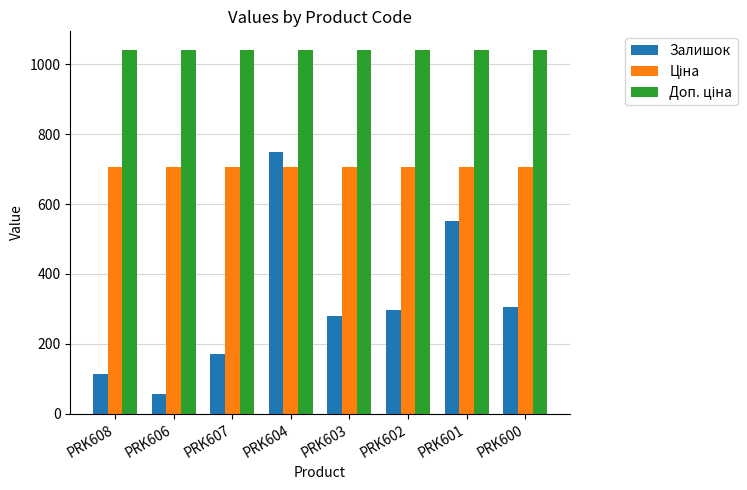

What is the spread (max minus min) of values at PRK607?

871.0